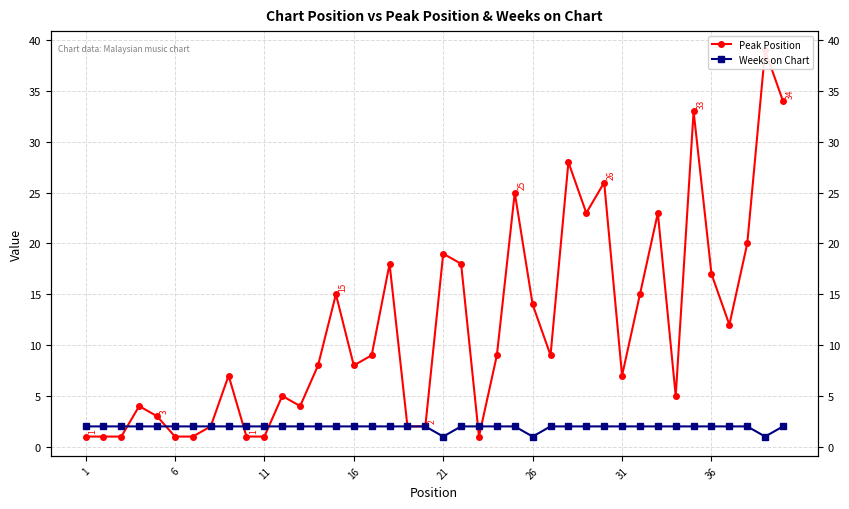

What are all the series names shown in the legend?

Peak Position, Weeks on Chart